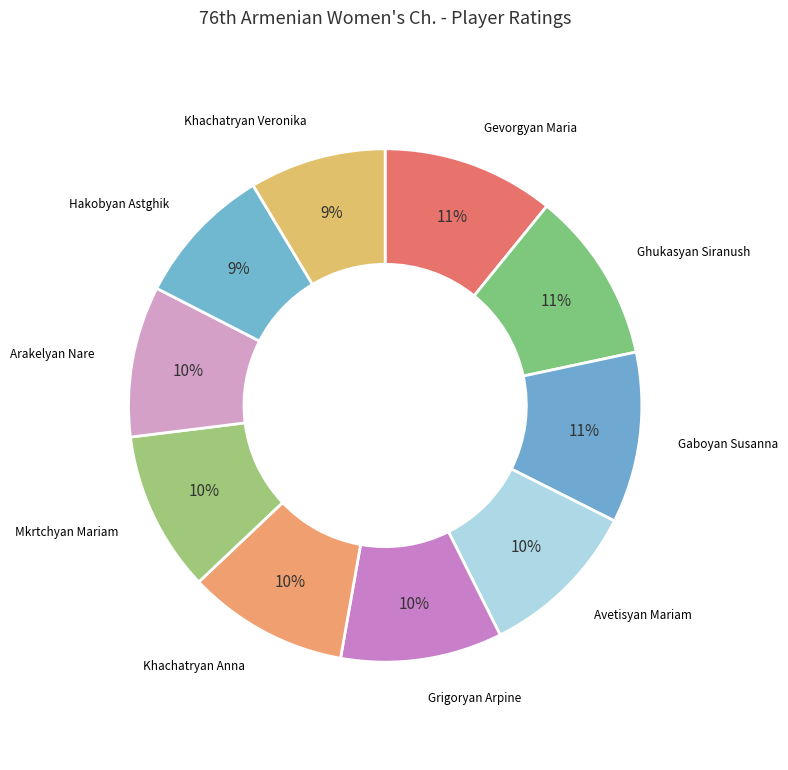

To the nearest percent, what is the difference between the largest and smallest slice percentages?

2%